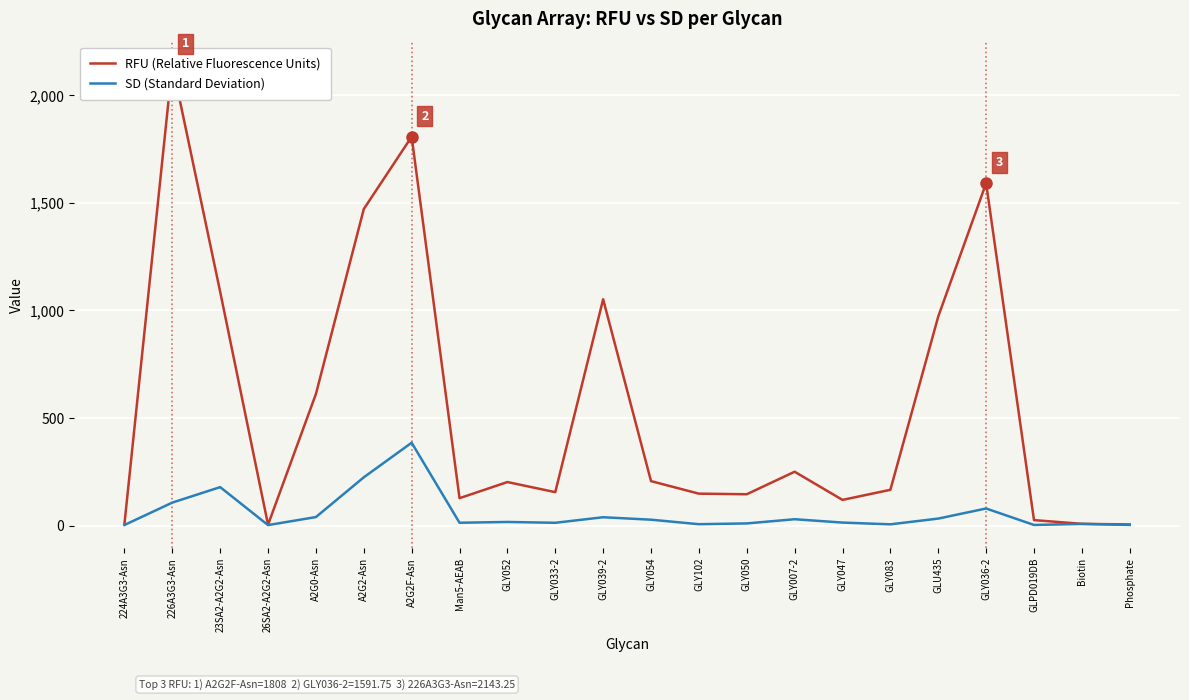

What is the minimum value for SD (Standard Deviation)?

2.1